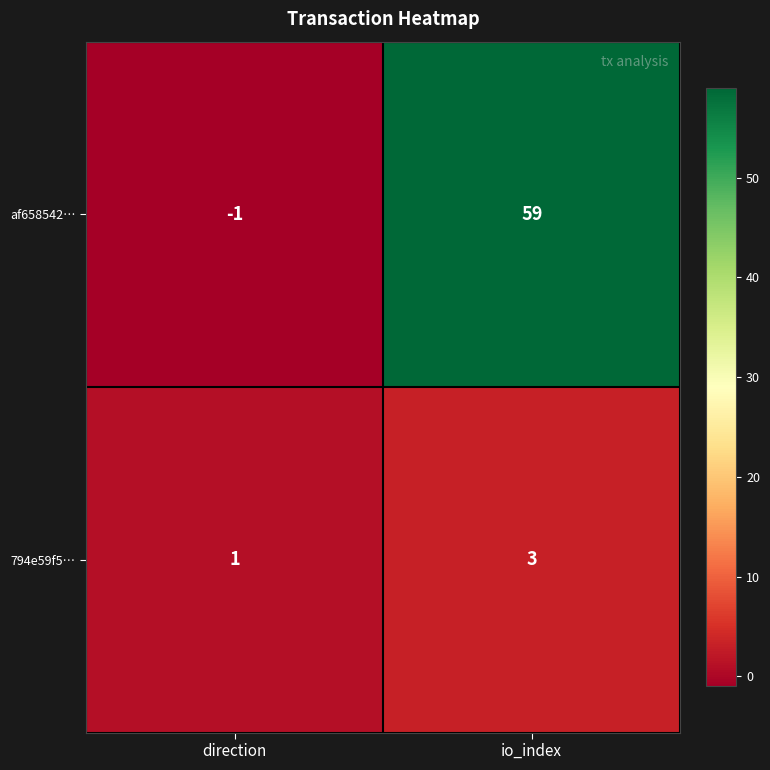

Rank the series by their average value, from lowest to highest.

794e59f5…, af658542…